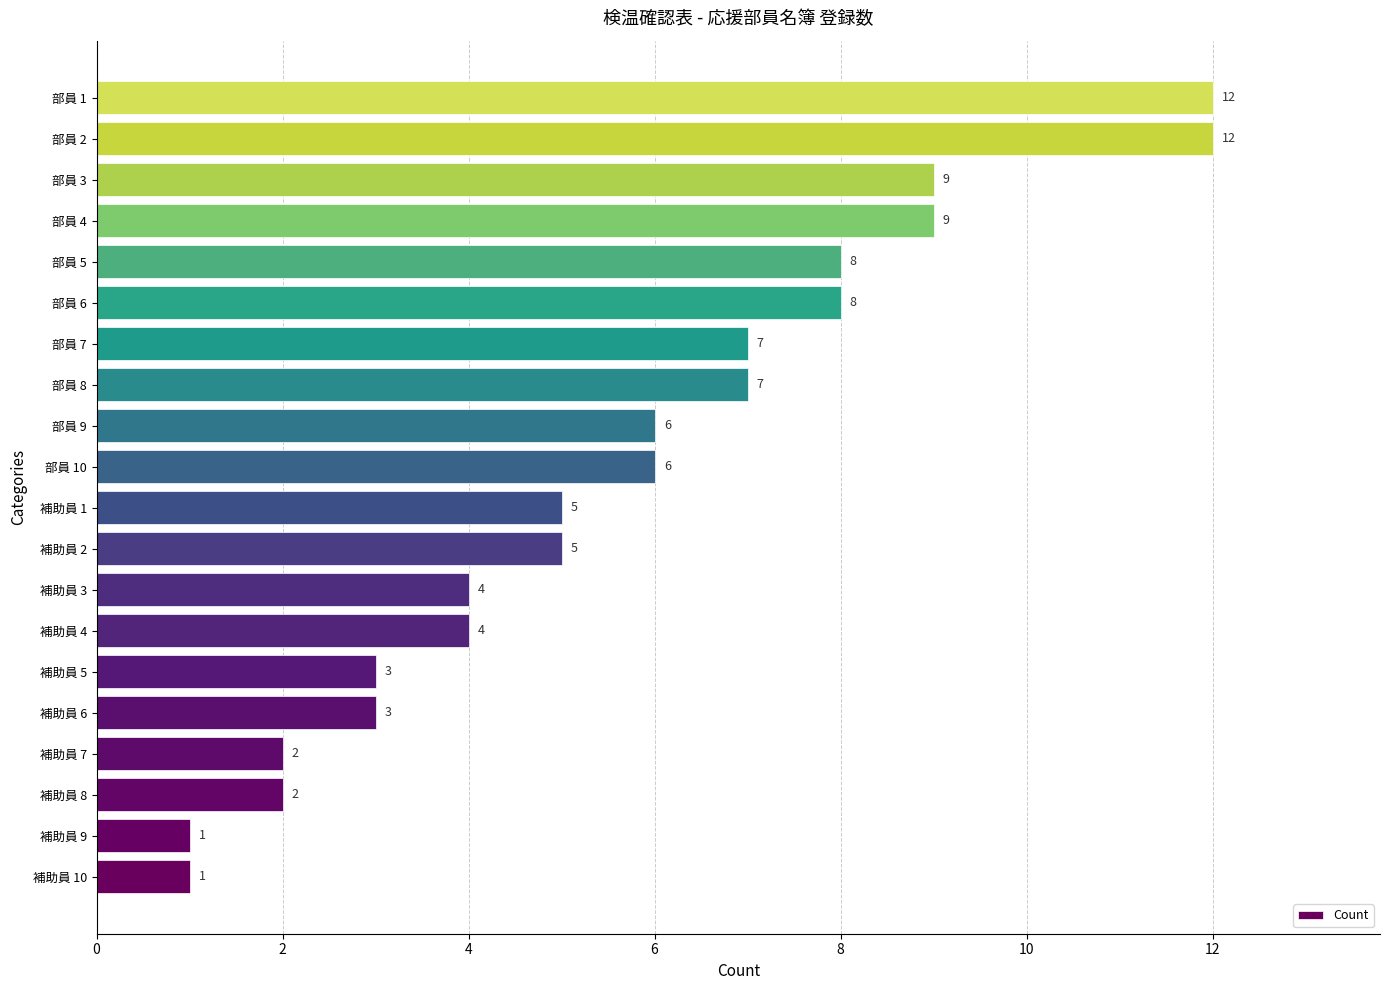

The chart shows a value of 6 at 部員 2. True or false?

False